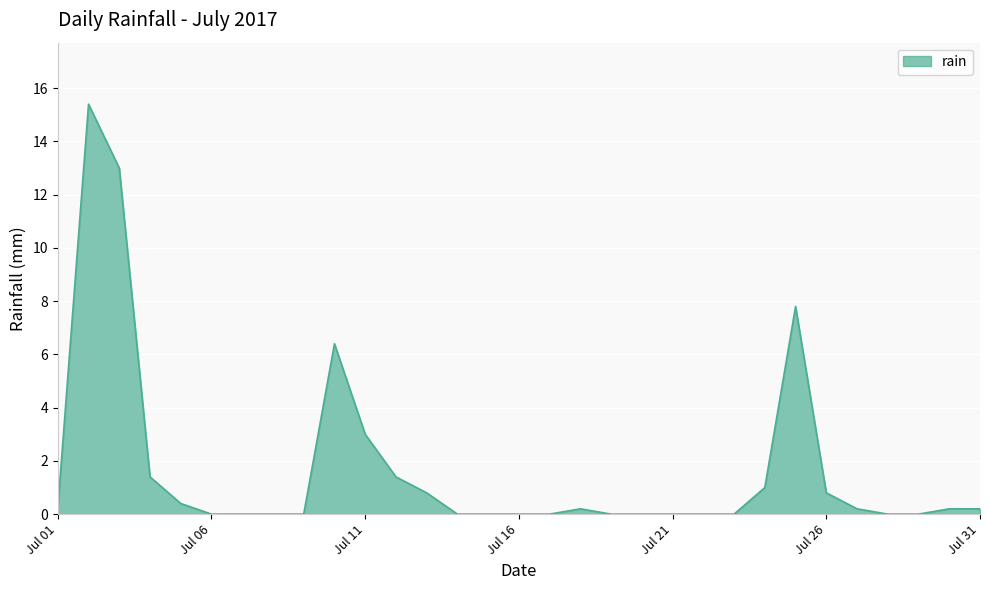

What is the maximum value shown in the chart?

15.4